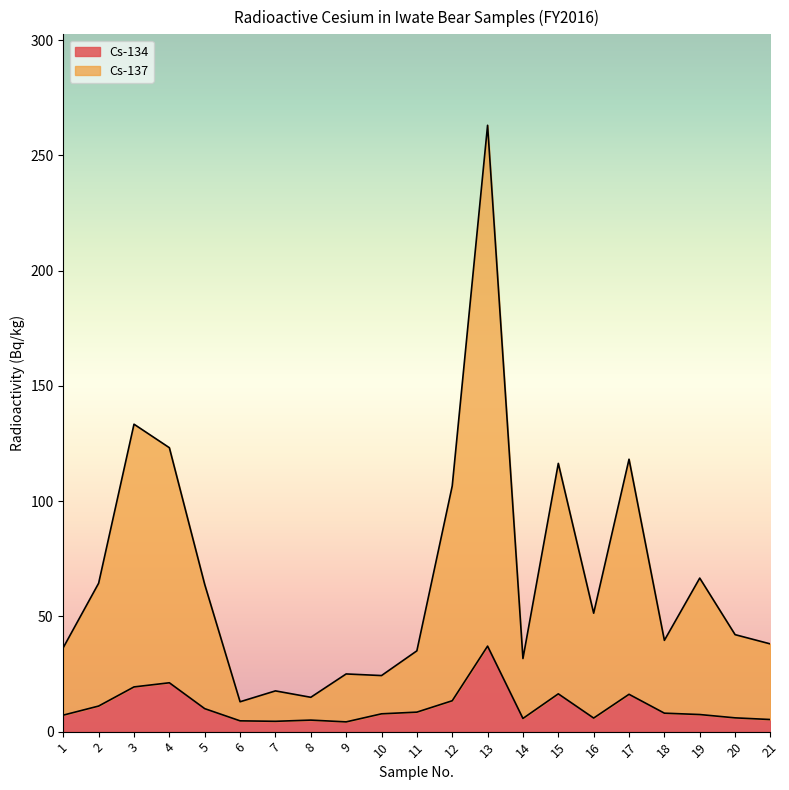

Between 15 and 21, which series saw the biggest shift?

Cs-137